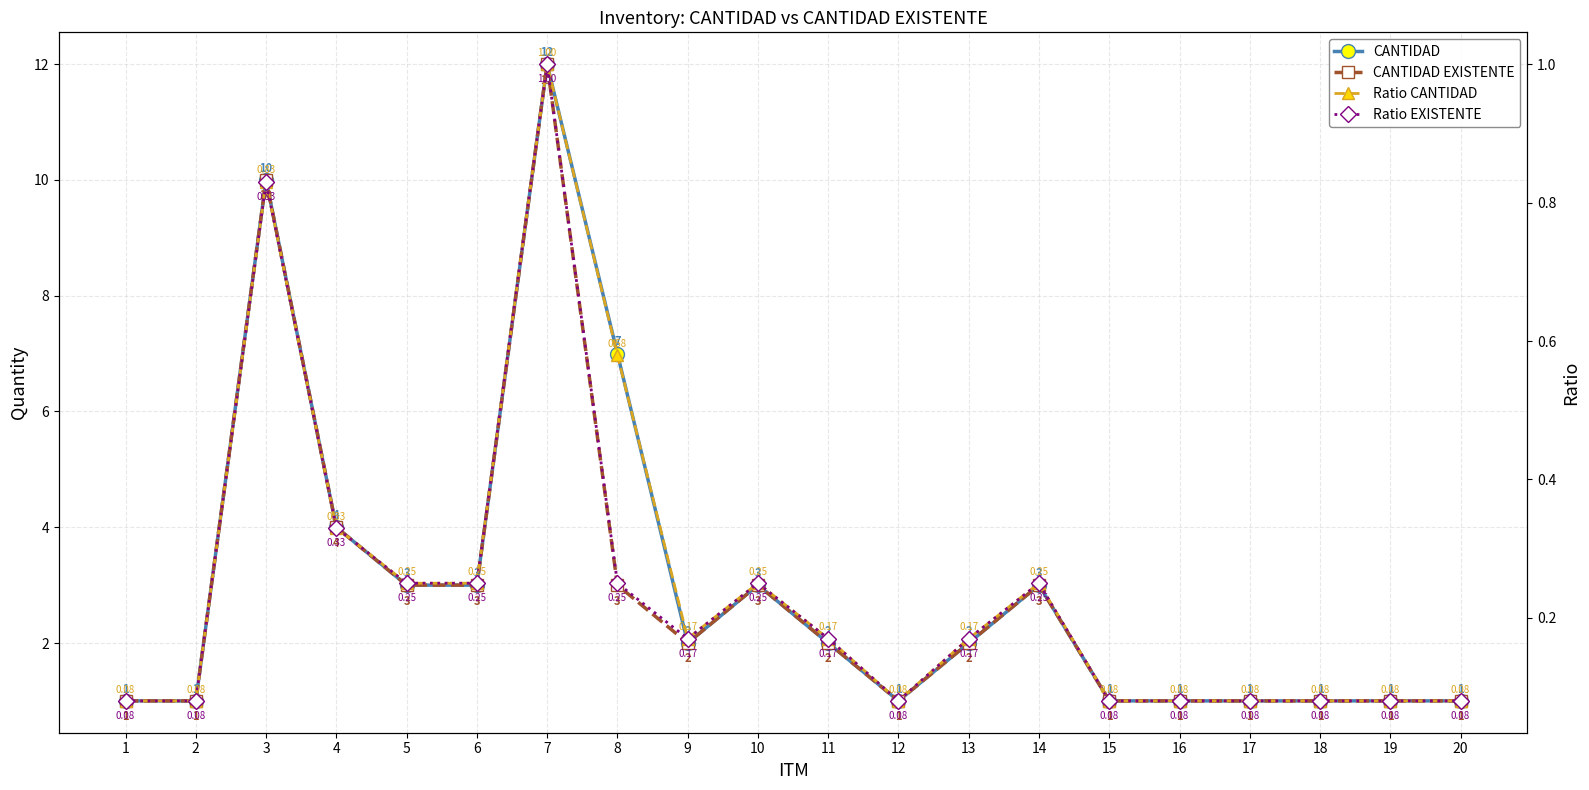

At how many categories does at least one series exceed 5?

3